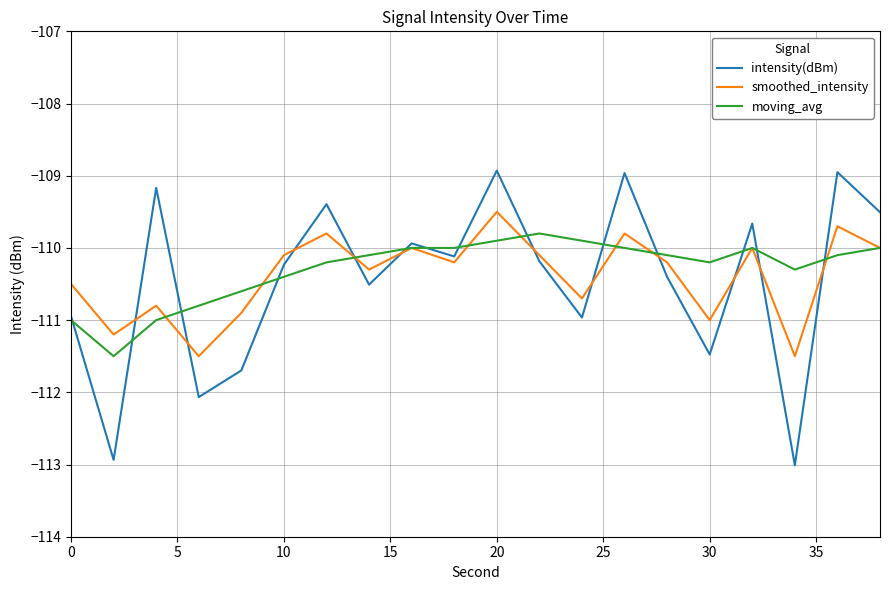

Which series has the largest range (max minus min)?

intensity(dBm)